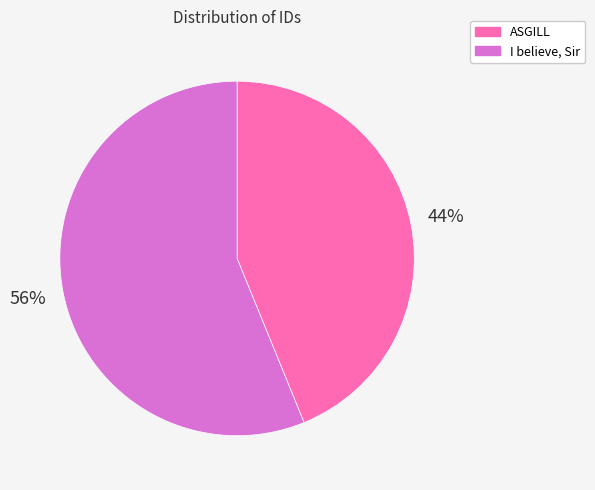

To the nearest percent, what is the combined percentage of I believe, Sir and ASGILL?

100%